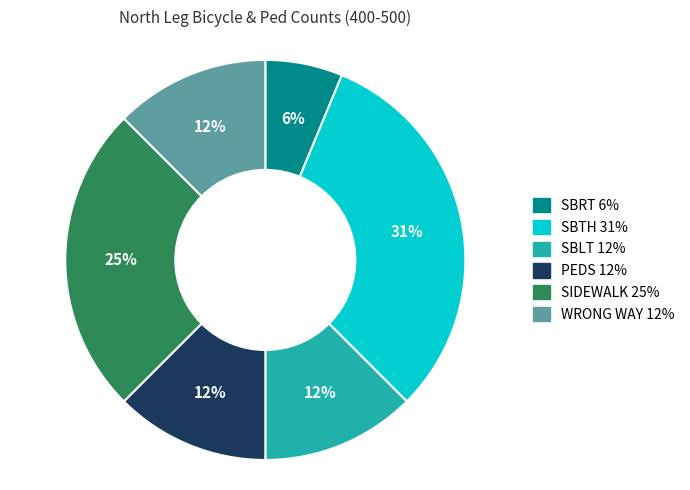

Does PEDS represent more than half of the total?

No